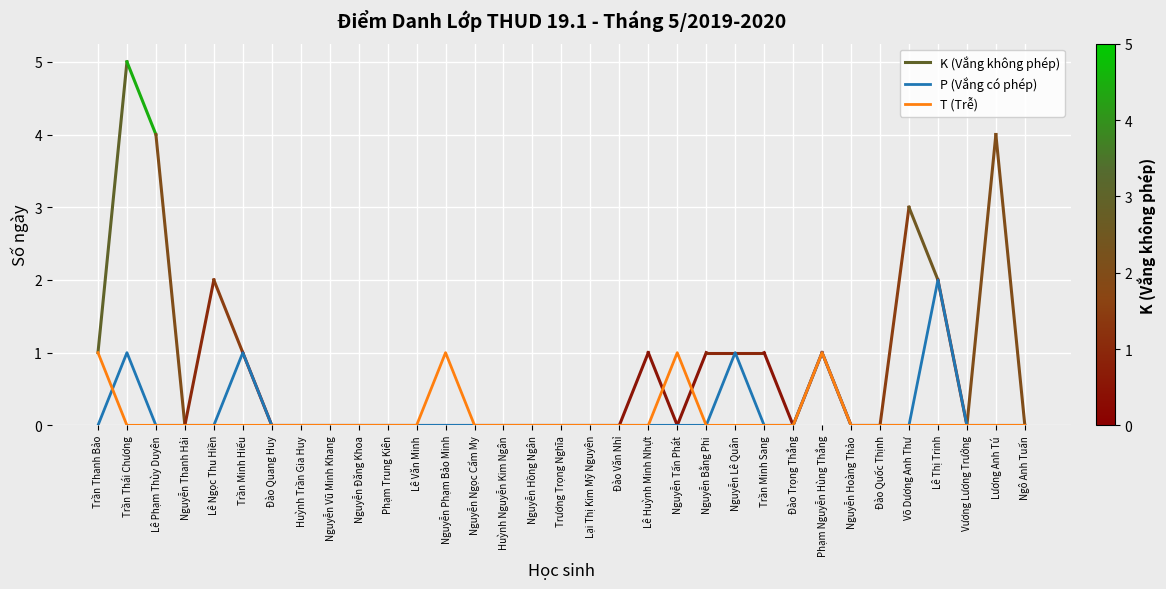

True or false: T (Trễ) has a value of 1 at Nguyễn Phạm Bảo Minh.

True